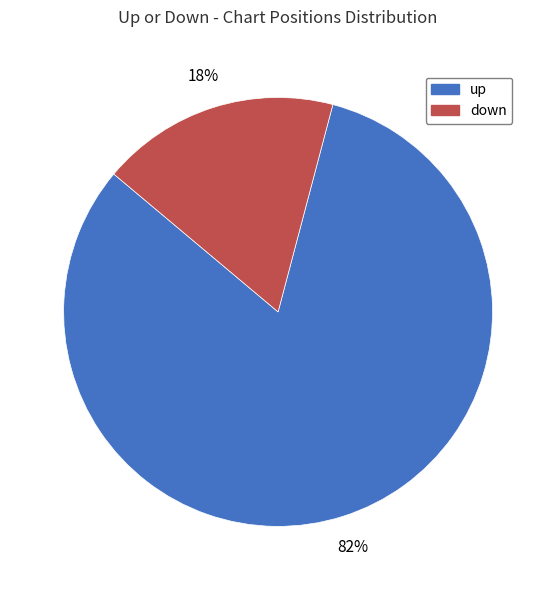

To the nearest percent, what is the combined percentage of down and up?

100%